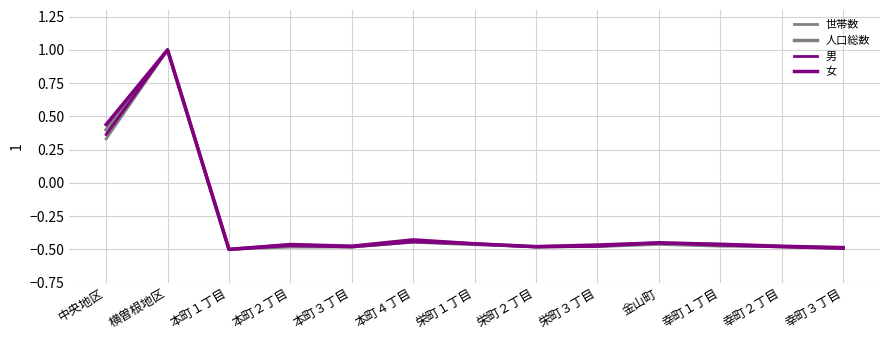

Is this an area chart (filled region under the line)?

No